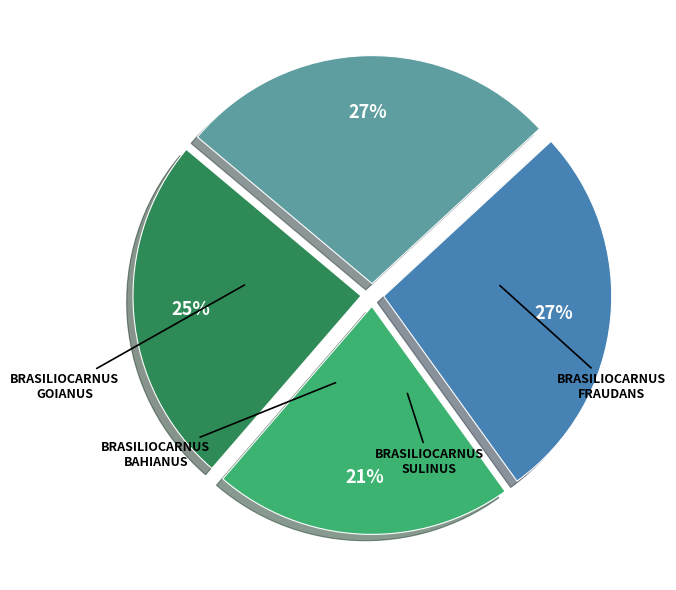

Is there any slice that represents more than half of the pie?

No